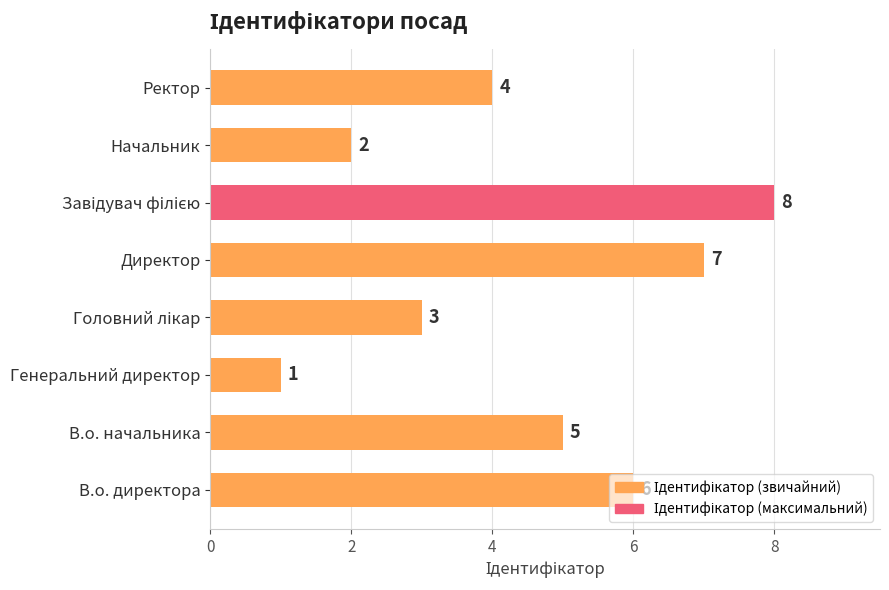

What is the sum of all values?

36